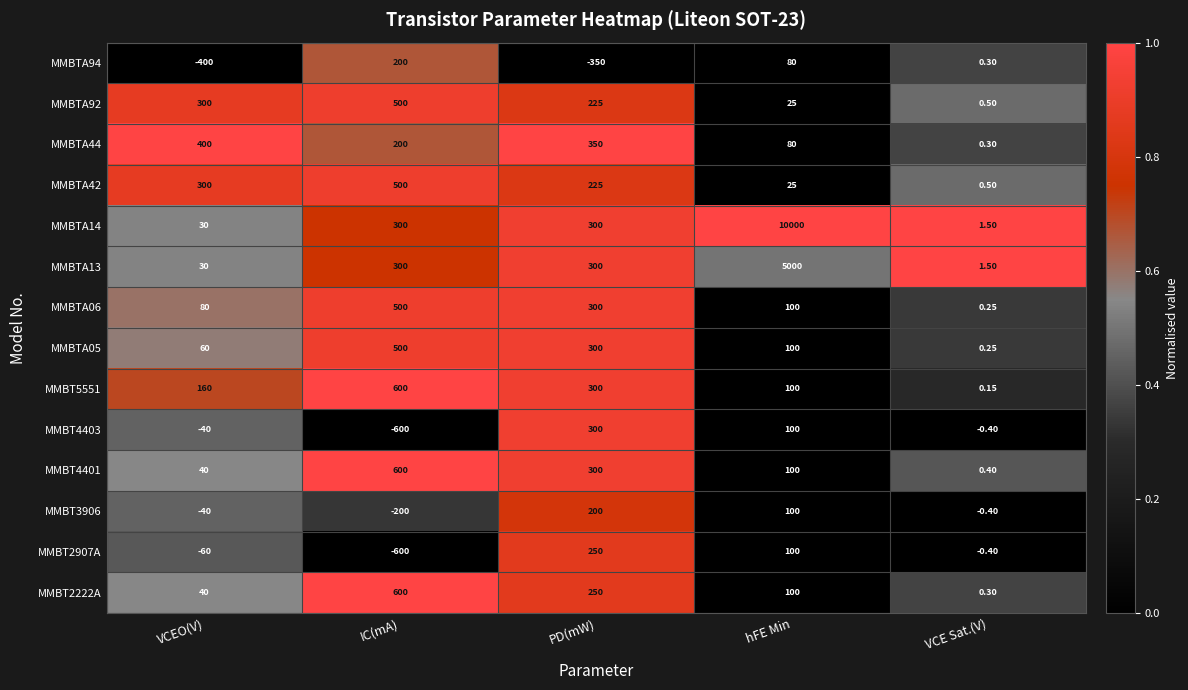

Which label corresponds to the largest value in the chart?

hFE Min